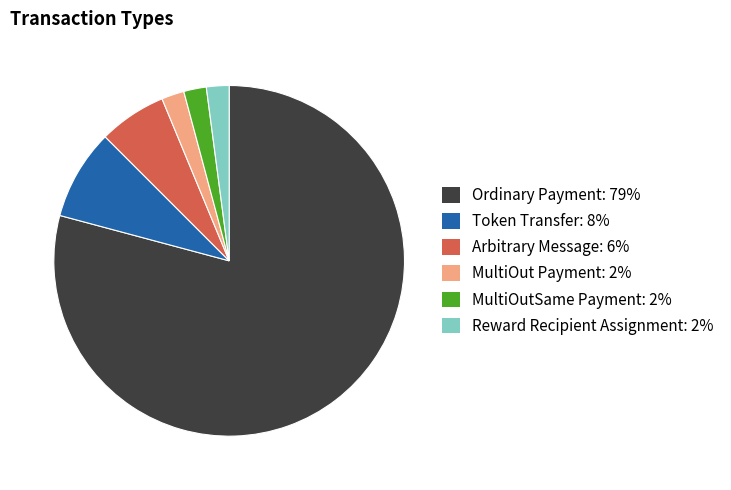

Which has a higher value, Token Transfer or MultiOut Payment?

Token Transfer